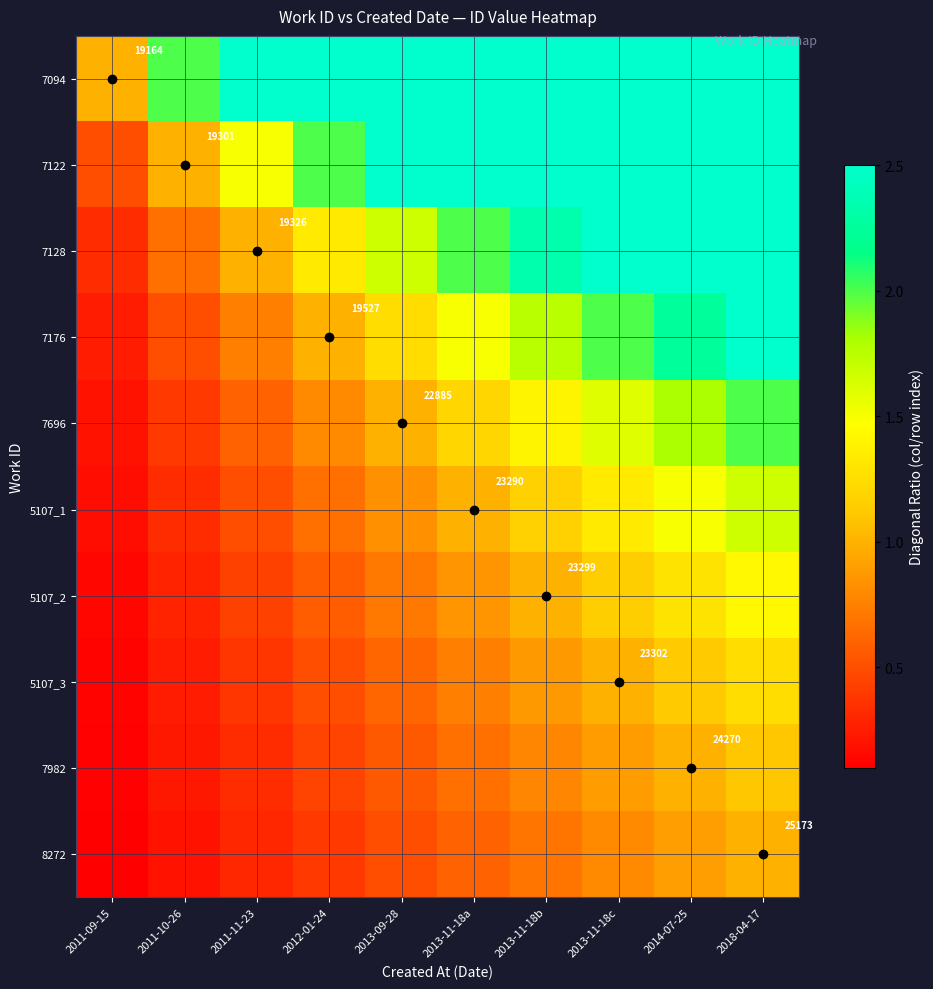

What is the difference between the highest and lowest values at 2013-09-28?

4.5